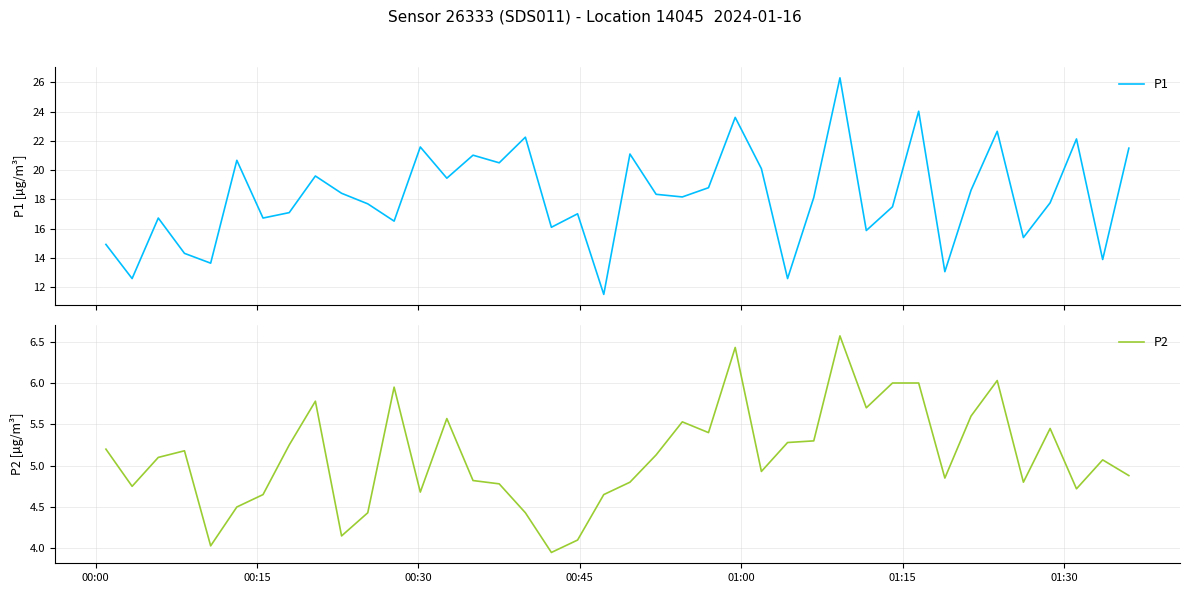

True or false: P1 and P2 cross at least once.

False